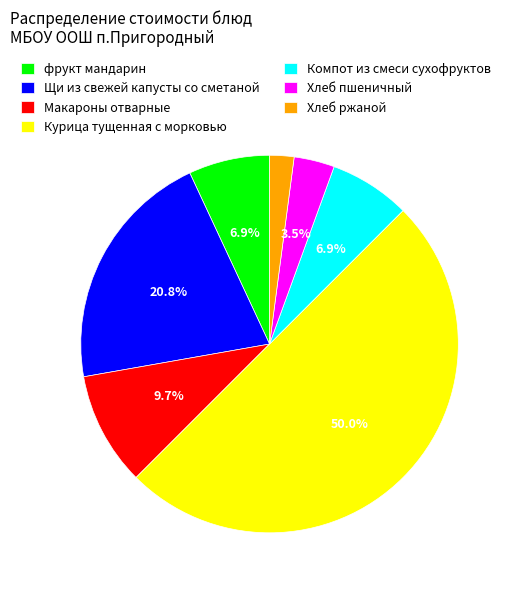

What is the ratio of the value at фрукт мандарин to the value at Хлеб ржаной?

3.3